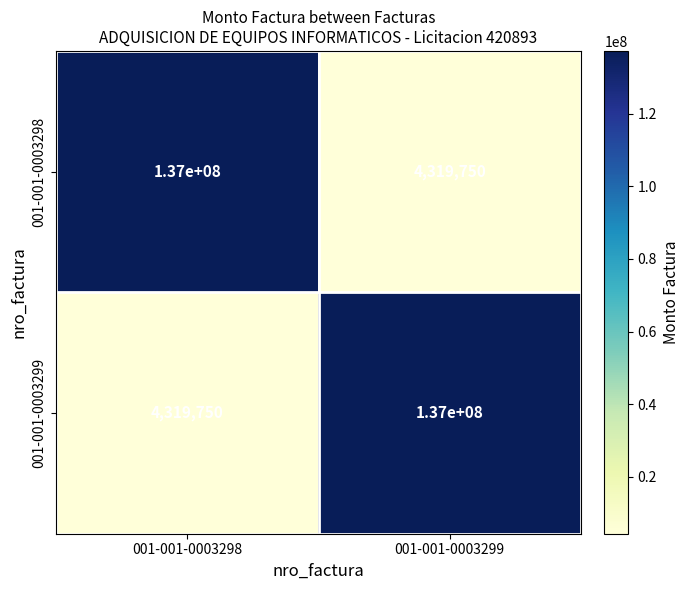

The 001-001-0003299 series shows 137000000 at 001-001-0003299. True or false?

True